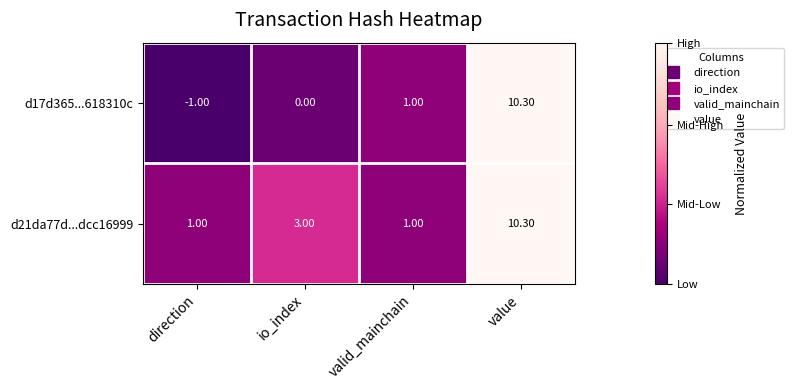

Rank the series by their average value, from highest to lowest.

d21da77d...dcc16999, d17d365...618310c